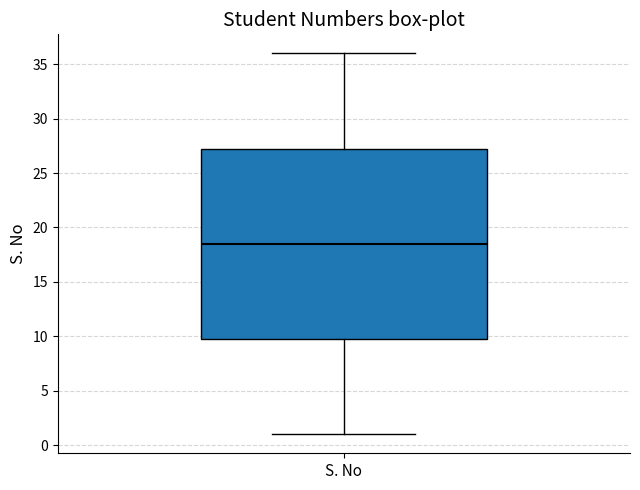

Transcribe this box plot: give where the median line is, the range the box spans, and where the two whiskers end, as read against the y-axis. The values are not printed on the chart, so give them approximately, as read against the axis.

median 18.5, box 10.0 to 27.5, whiskers 1.0 to 36.0